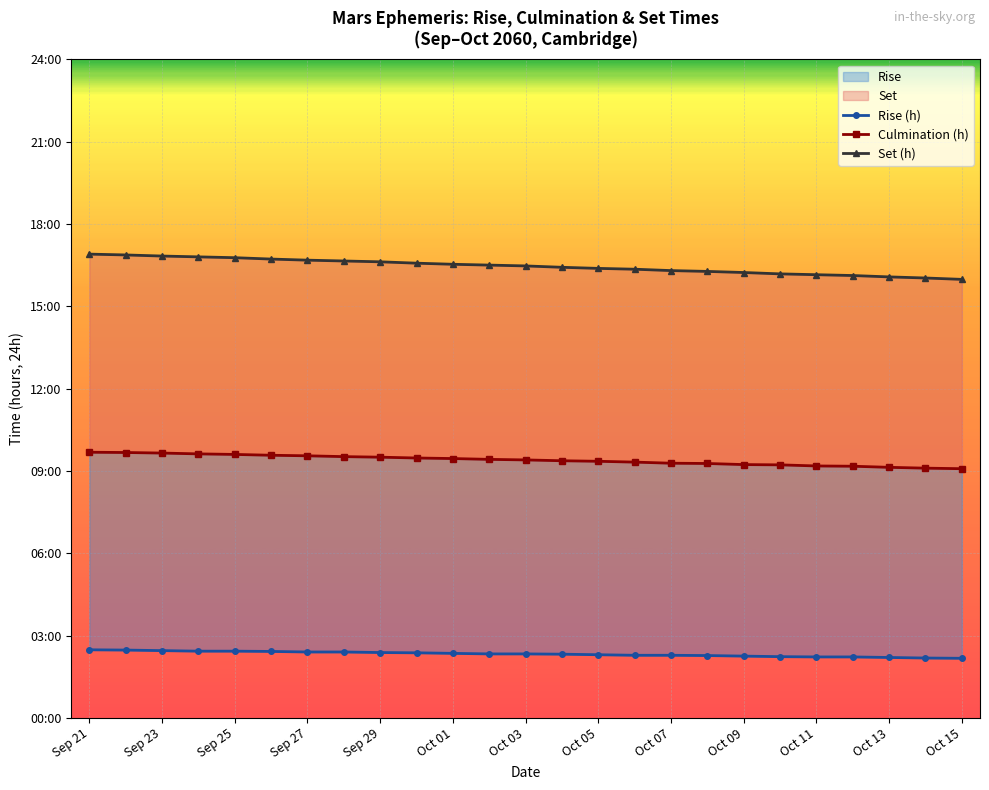

Which series has the largest total across all categories?

Set (h)